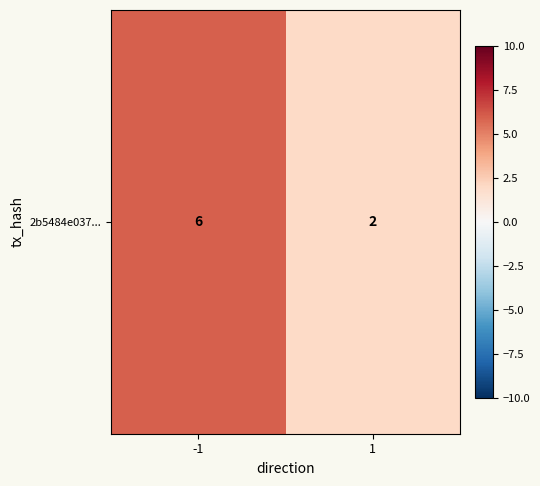

What is the smallest value displayed?

2